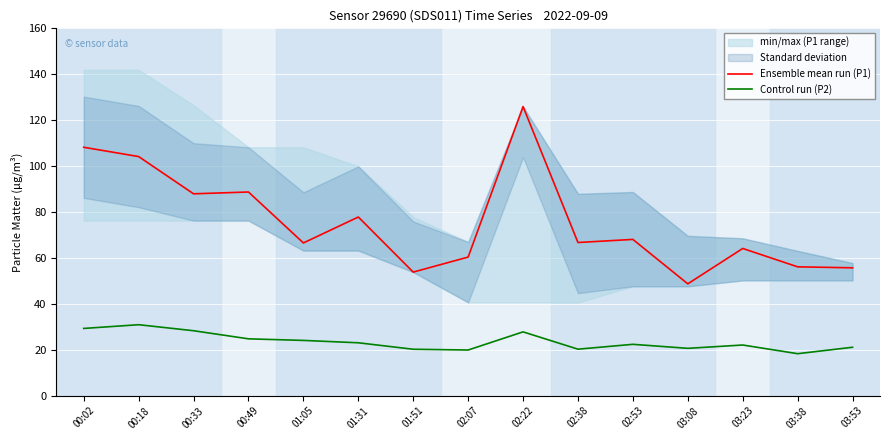

Does the chart display data point markers on the line(s)?

No